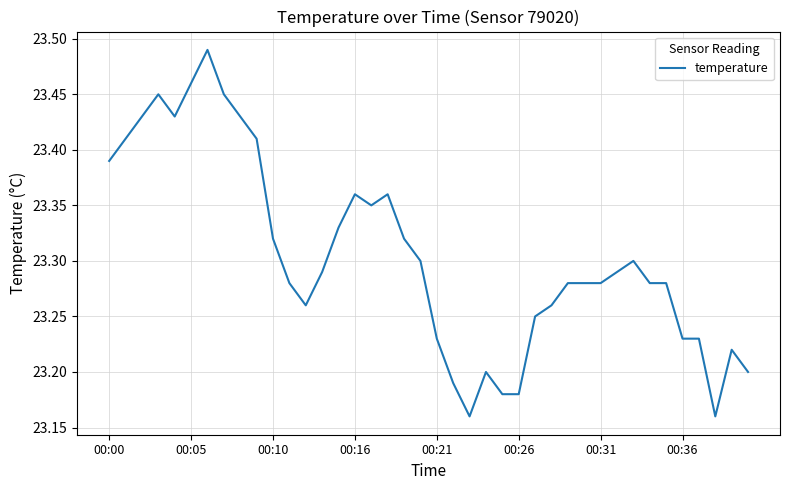

What is the sum of all values?

932.2